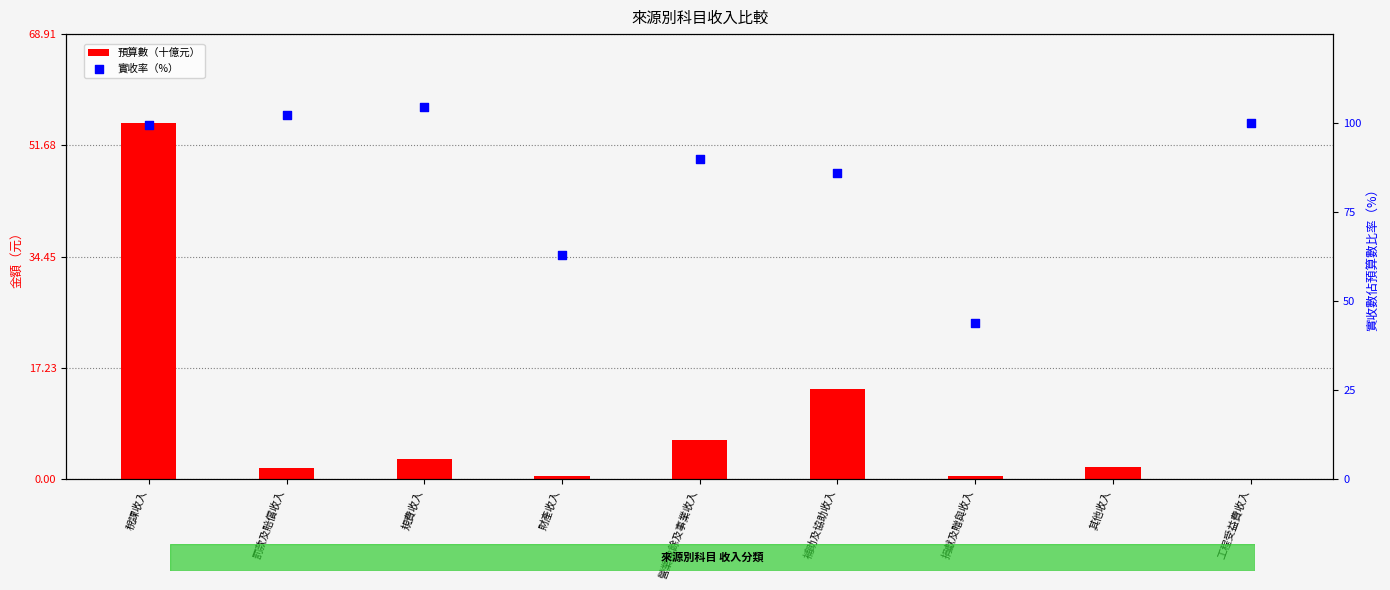

At which category is the sum across all series the highest?

稅課收入